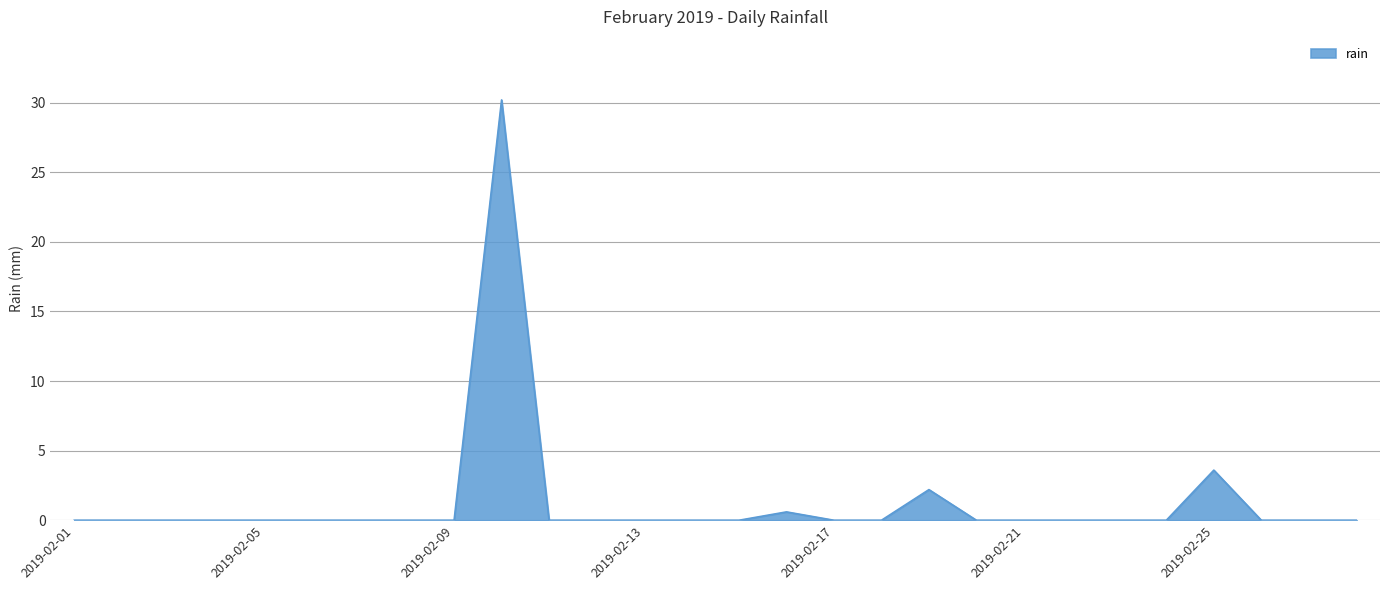

Reading left to right, extract all data points from this chart.

0.0	0.0	0.0	0.0	0.0	0.0	0.0	0.0	0.0	30.2	0.0	0.0	0.0	0.0	0.0	0.6	0.0	0.0	2.2	0.0	0.0	0.0	0.0	0.0	3.6	0.0	0.0	0.0